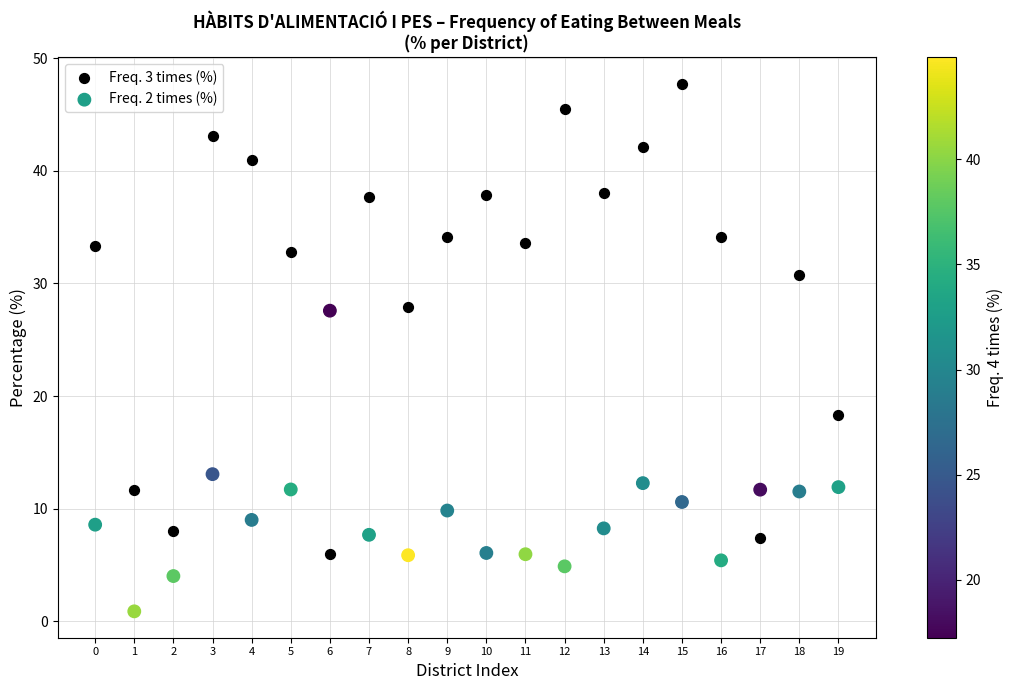

Which series has the largest Y range (max minus min)?

Freq. 3 times (%)